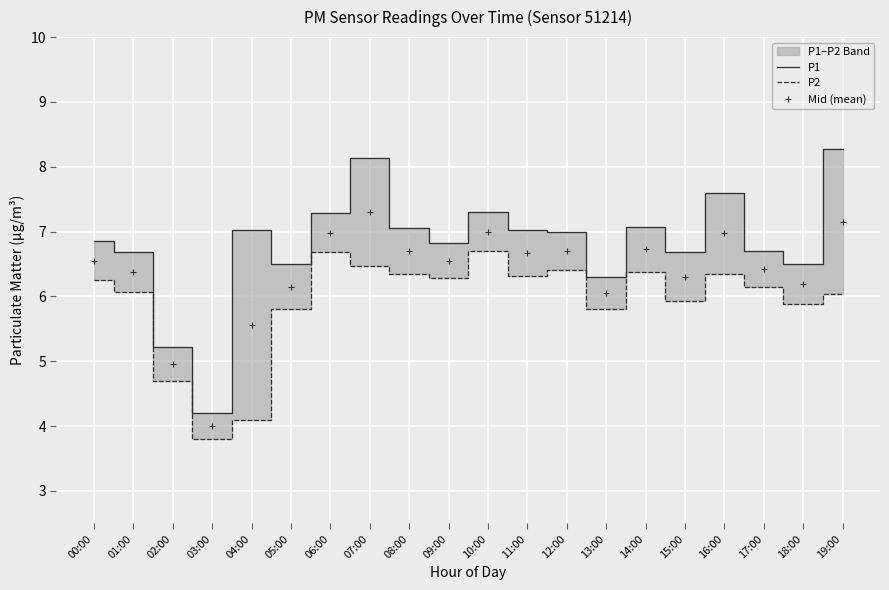

True or false: Mid (mean) and P1 cross at least once.

False